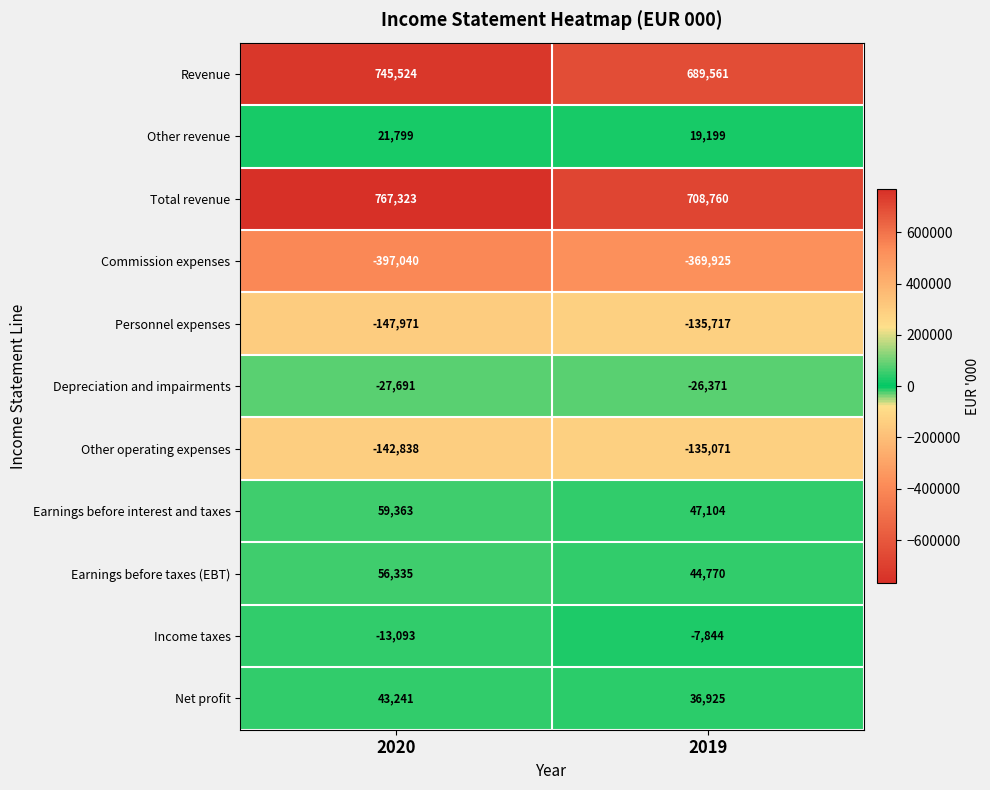

What is the difference between the maximum and minimum values in the Net profit series?

6316